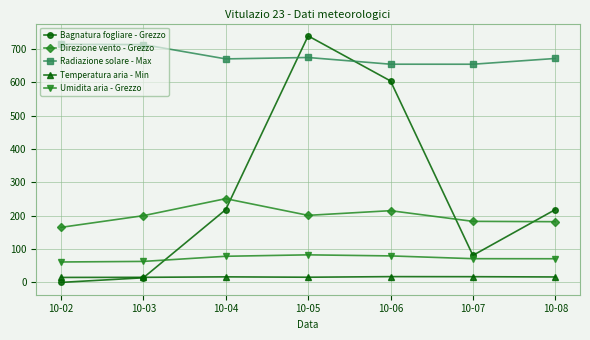

Where is Bagnatura fogliare - Grezzo nearest to the value 369?

10-08